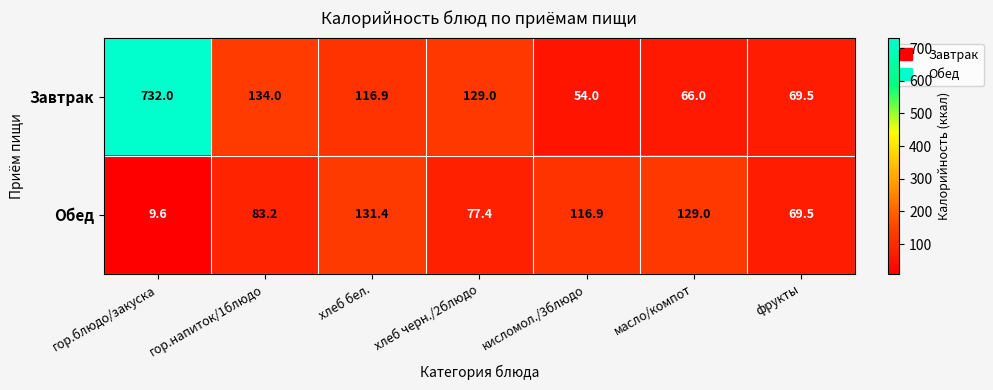

What is the difference between the maximum and minimum values in the Обед series?

121.8